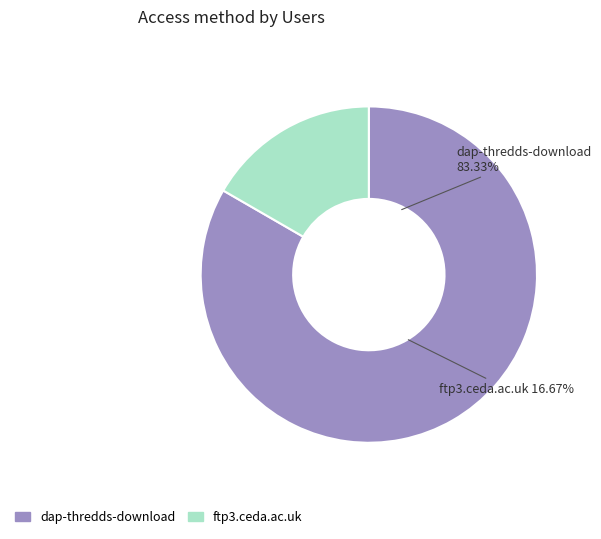

Which category has the smallest portion of the pie?

ftp3.ceda.ac.uk